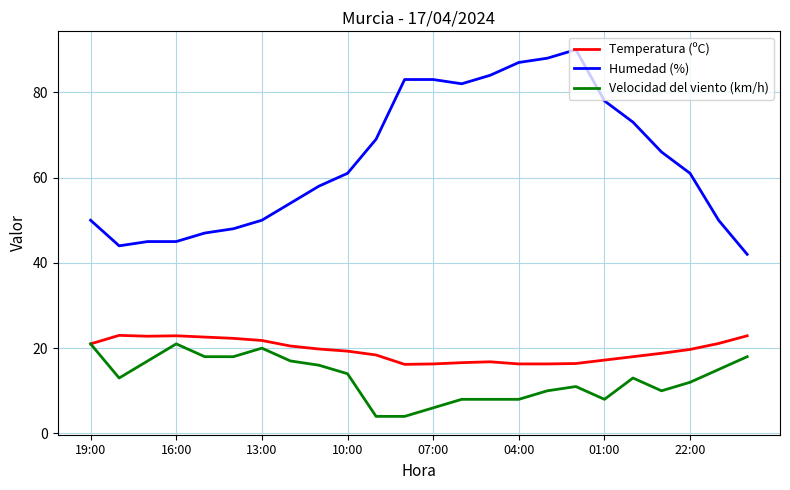

True or false: Velocidad del viento (km/h) has more than 0 interior local peaks.

True